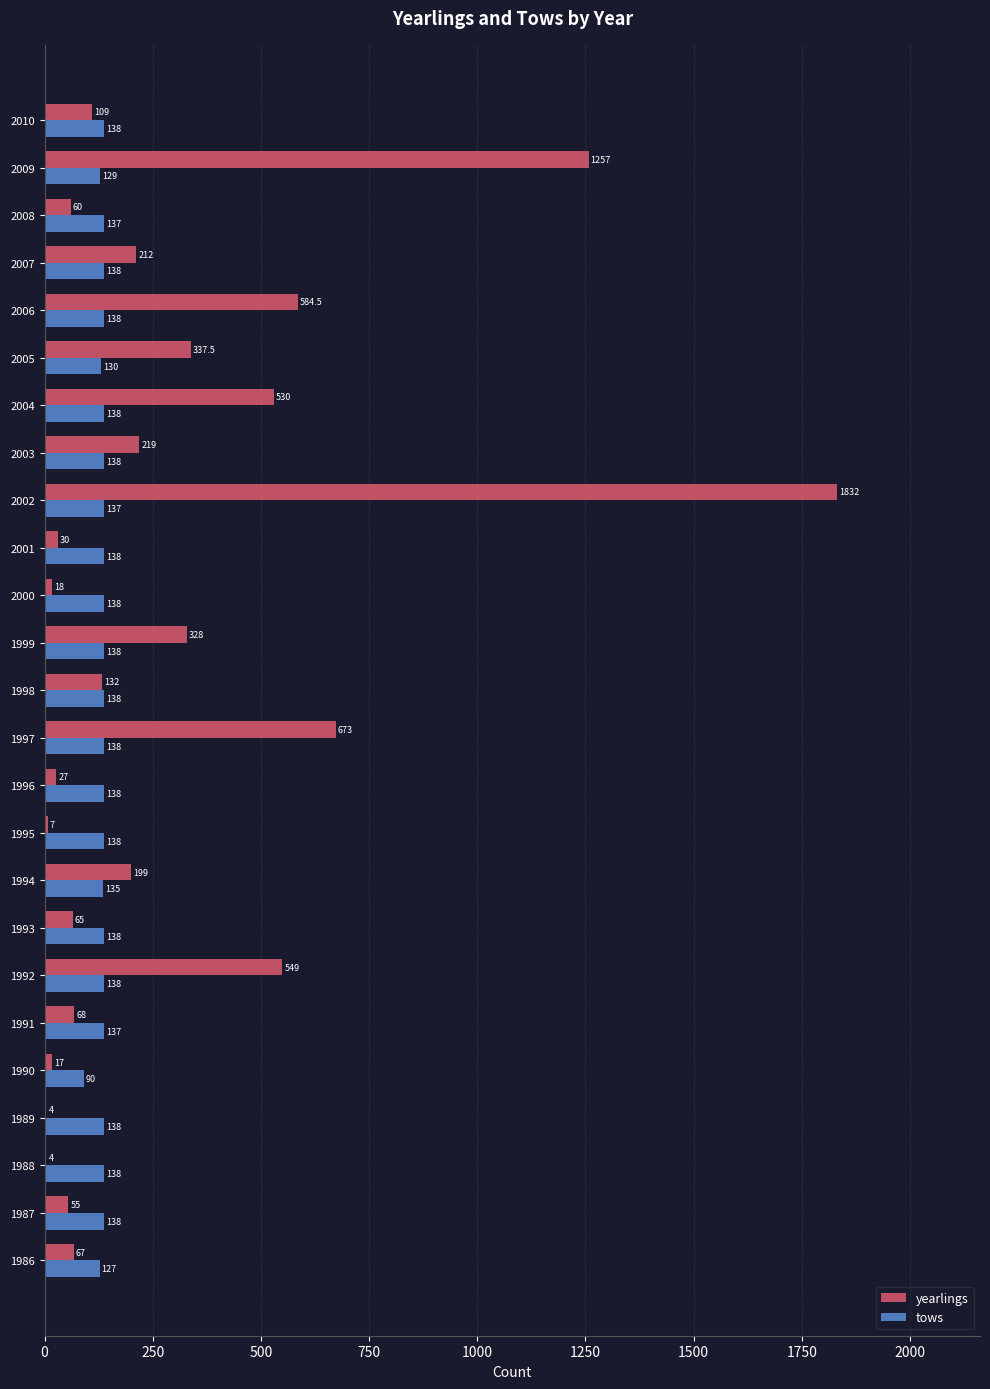

Which series has the largest total across all categories?

yearlings